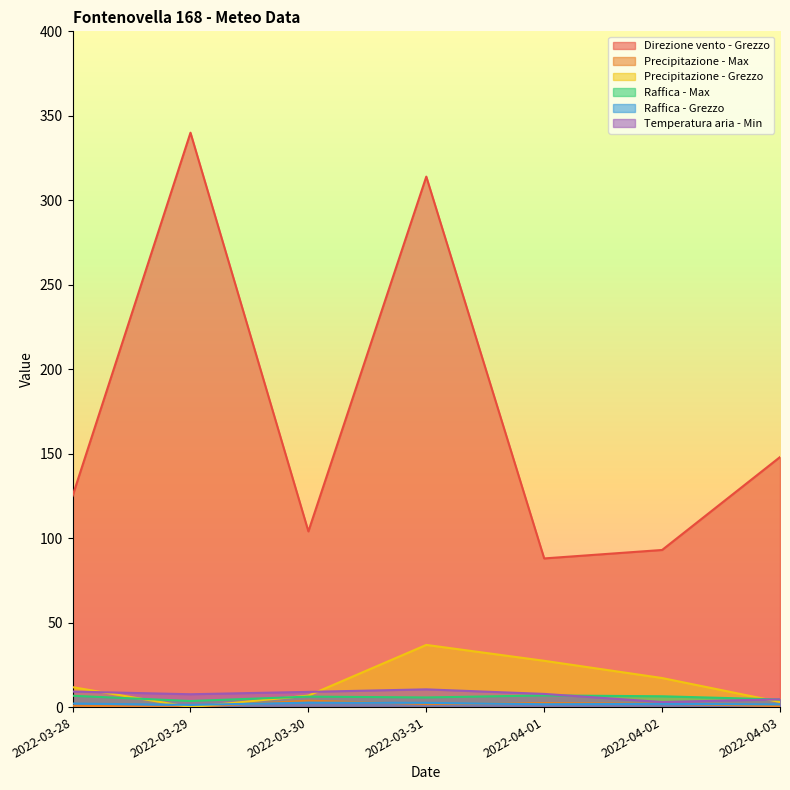

What is the maximum value for Raffica - Max?

6.9